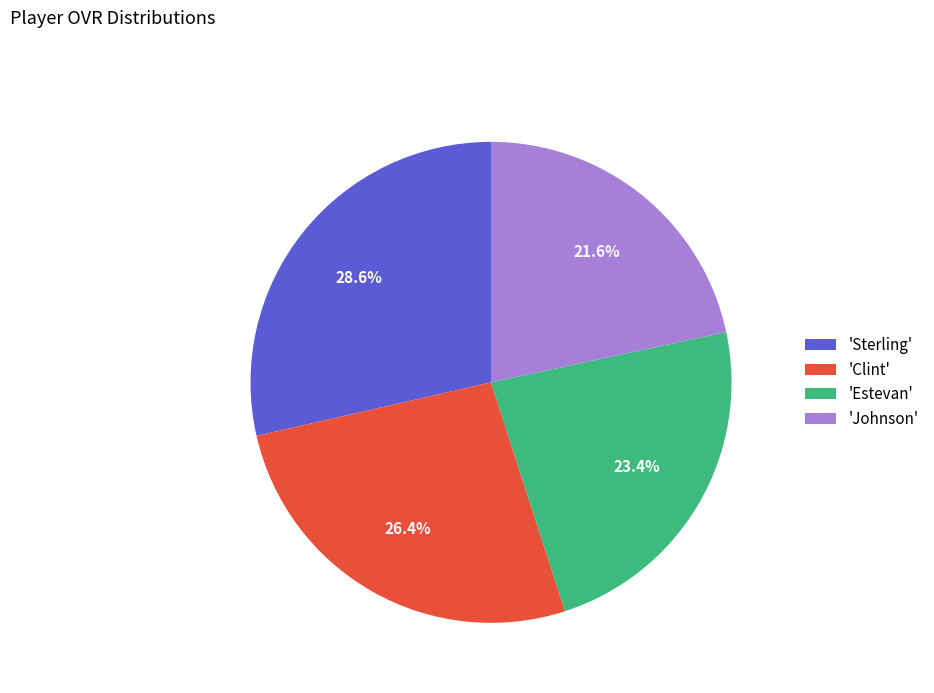

Which has a higher value, 'Johnson' or 'Clint'?

'Clint'